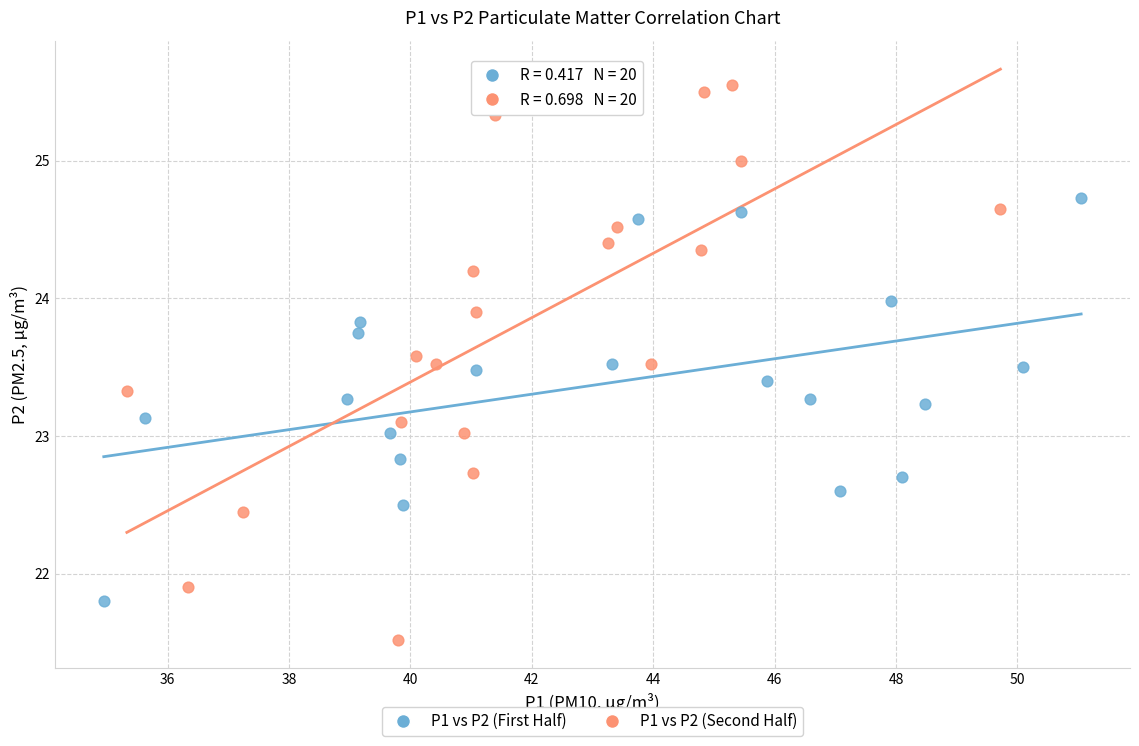

Which series has the widest spread of Y values?

P1 vs P2 (Second Half)